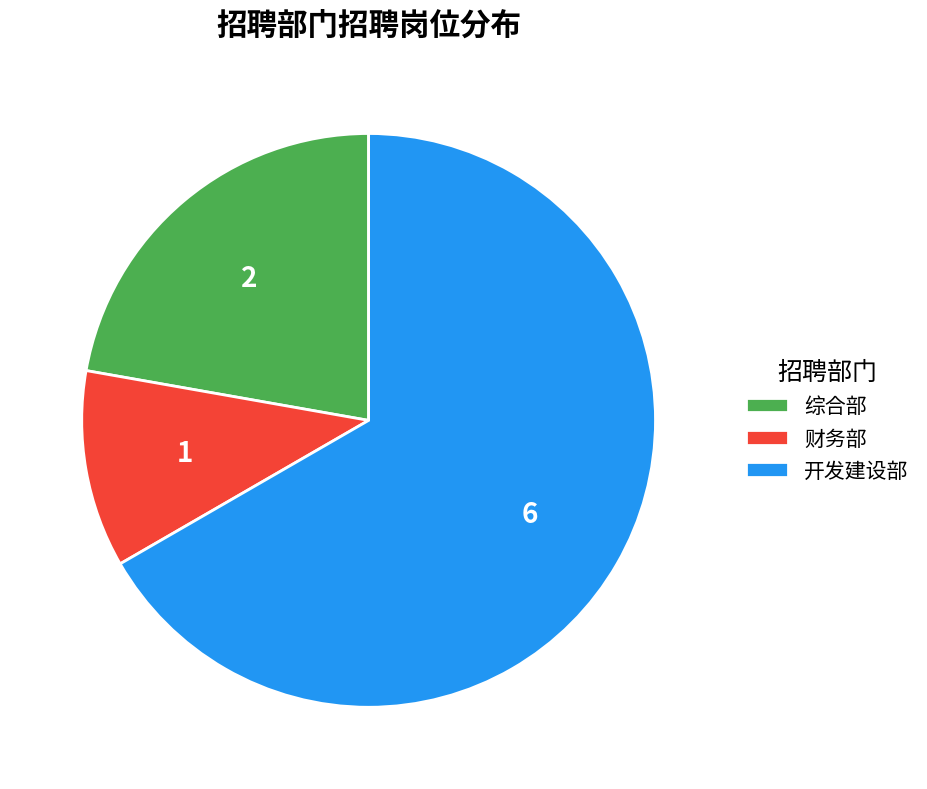

How many segments does this pie chart have?

3